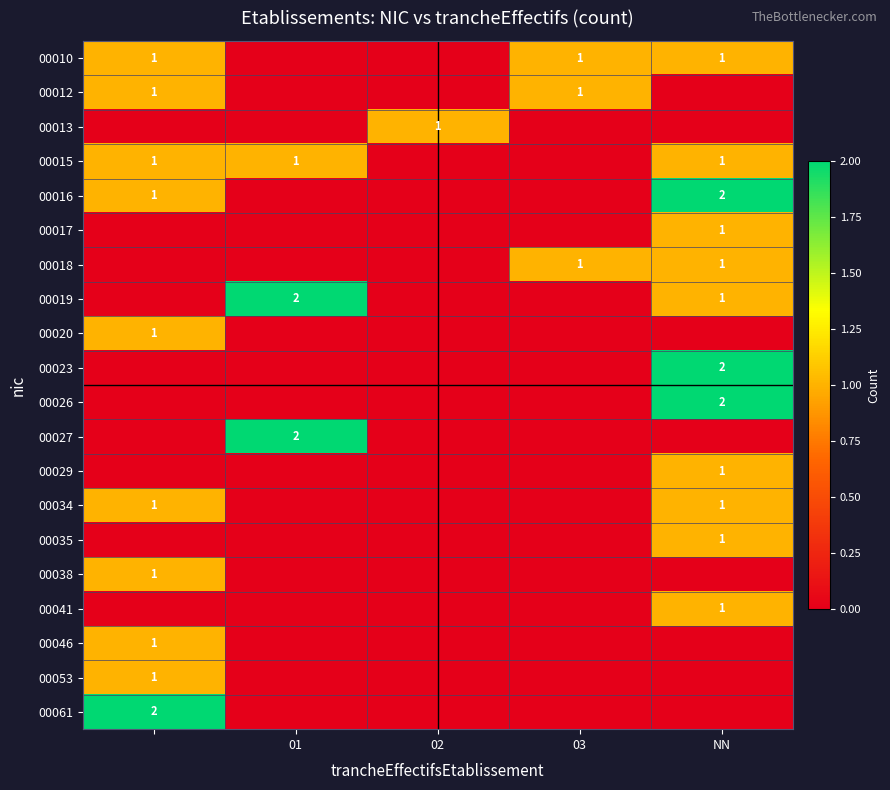

How many positive values does the 00016 series have?

2